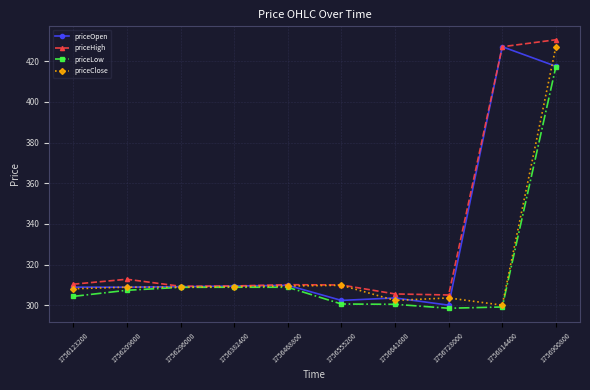

The priceOpen series shows 302.4 at 1756555200. True or false?

True